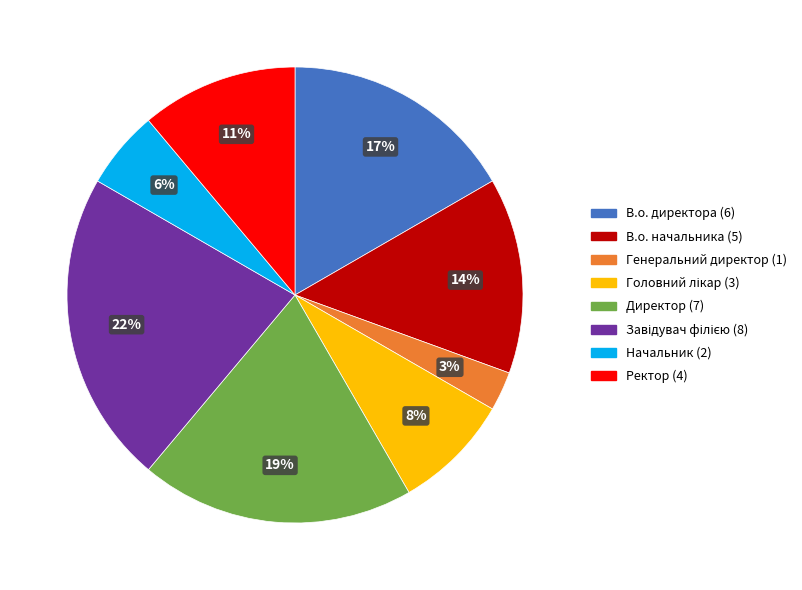

Do В.о. начальника and Генеральний директор together represent more than half of the pie?

No